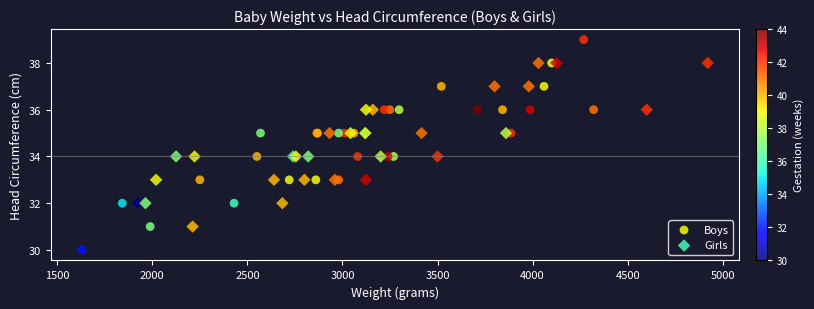

Which series contains the highest Y value?

Boys